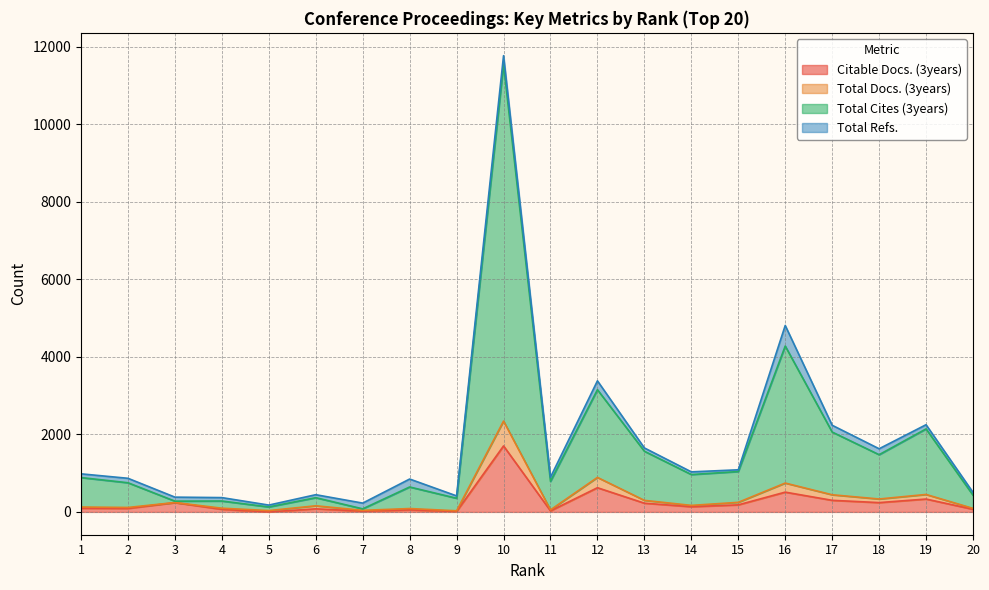

What is the maximum value for Citable Docs. (3years)?

1702